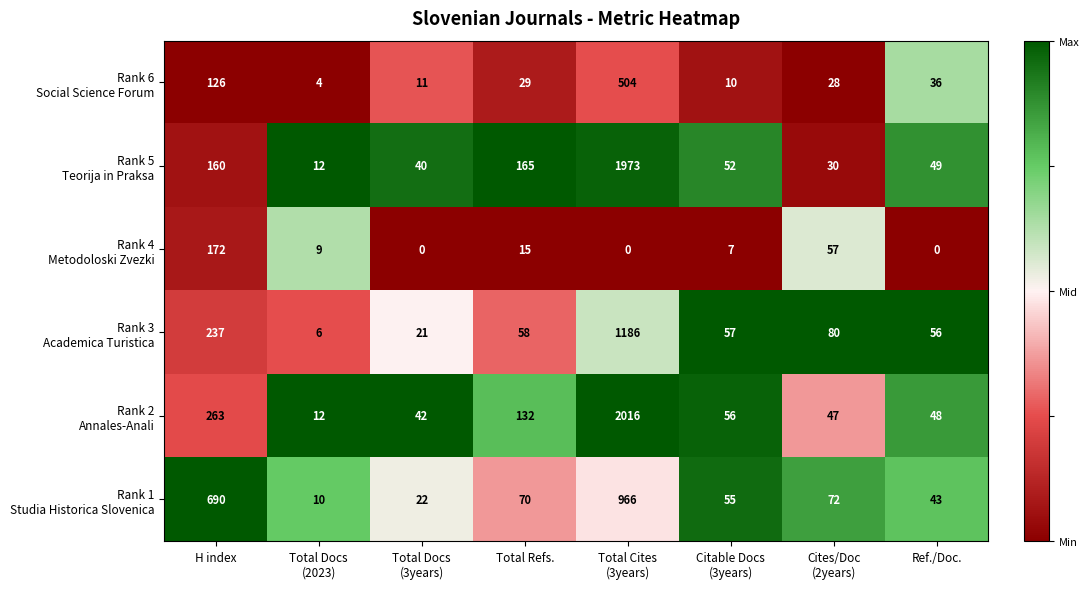

How many distinct data groups are displayed?

6